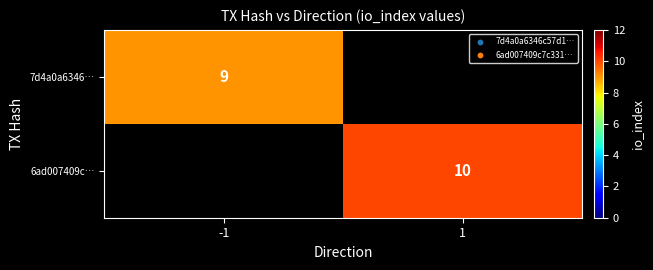

Is it true that 6ad007409c… equals 10 at 1?

True